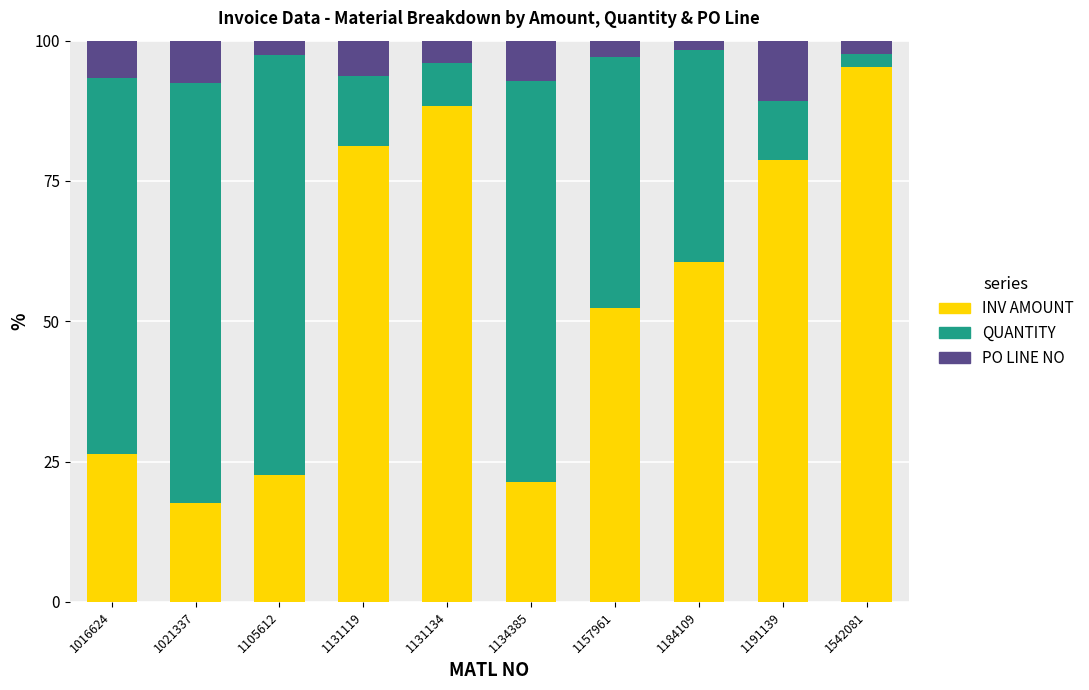

What are all the series names shown in the legend?

INV AMOUNT, QUANTITY, PO LINE NO